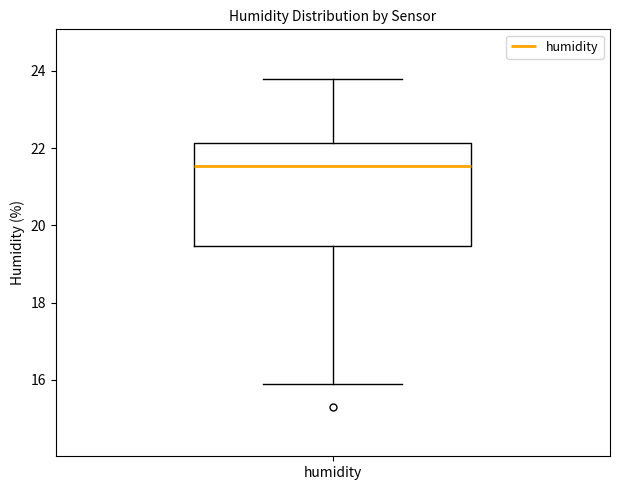

Where does the median line of the box for humidity sit on the y-axis? The values are not printed on the chart, so give them approximately, as read against the axis.

21.6